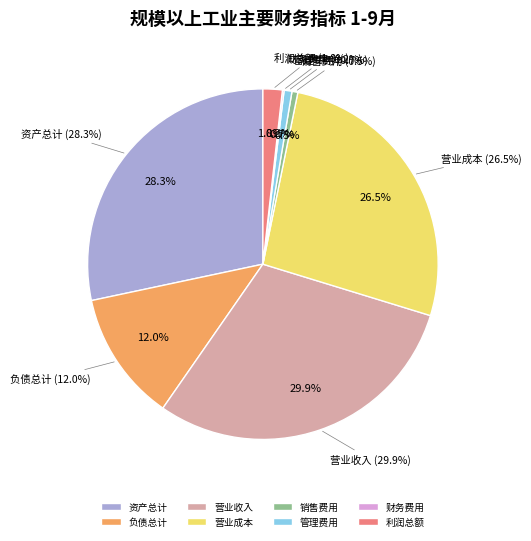

Which slice is the largest?

营业收入